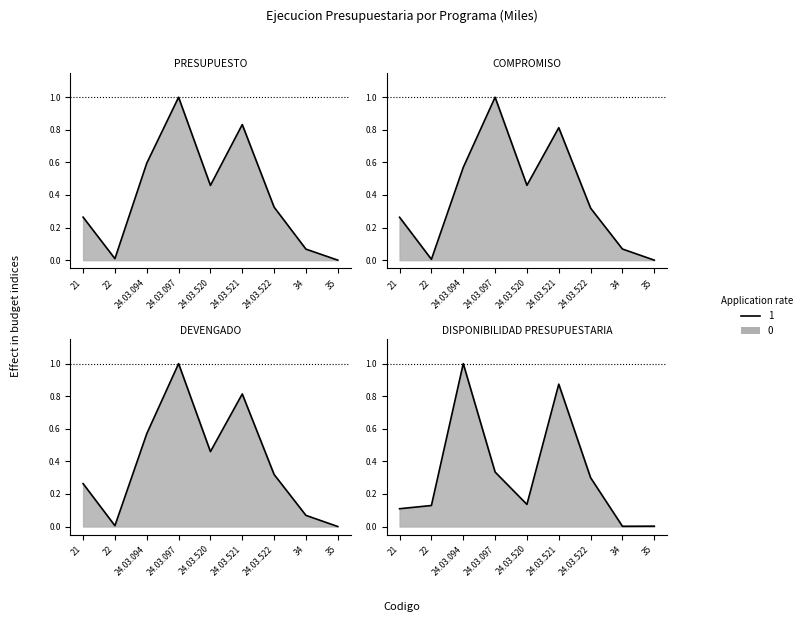

The COMPROMISO series shows 0.3 at 24.03.522. True or false?

True